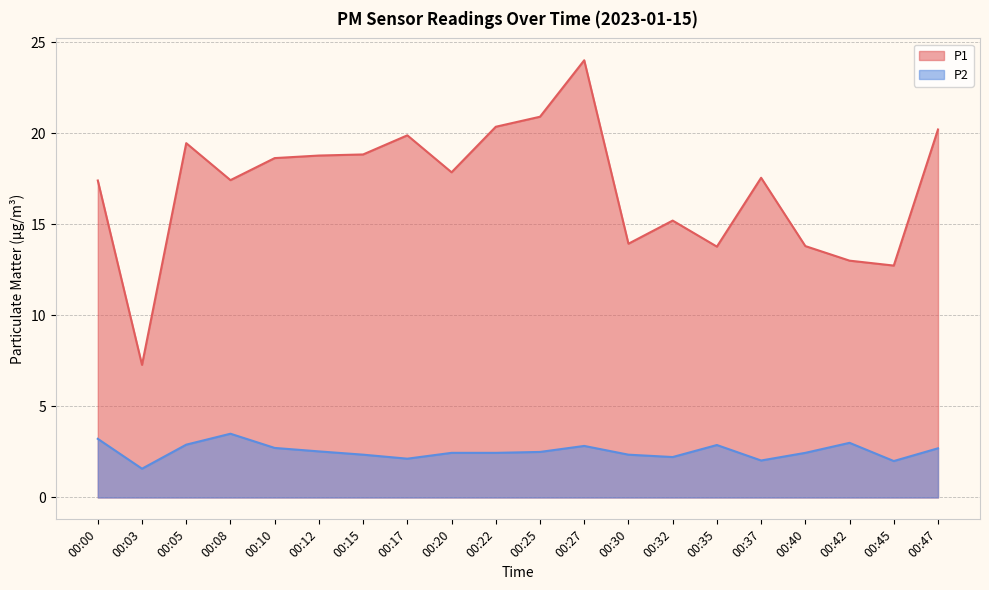

Reading left to right, what are all the values shown in this chart?

P1: 00:00=17.4	00:03=7.3	00:05=19.4	00:08=17.4	00:10=18.6	00:12=18.8	00:15=18.8	00:17=19.9	00:20=17.9	00:22=20.4	00:25=20.9	00:27=24.0	00:30=13.9	00:32=15.2	00:35=13.8	00:37=17.6	00:40=13.8	00:42=13.0	00:45=12.7	00:47=20.2
P2: 00:00=3.2	00:03=1.6	00:05=2.9	00:08=3.5	00:10=2.7	00:12=2.5	00:15=2.4	00:17=2.1	00:20=2.5	00:22=2.5	00:25=2.5	00:27=2.8	00:30=2.4	00:32=2.2	00:35=2.9	00:37=2.0	00:40=2.5	00:42=3.0	00:45=2.0	00:47=2.7